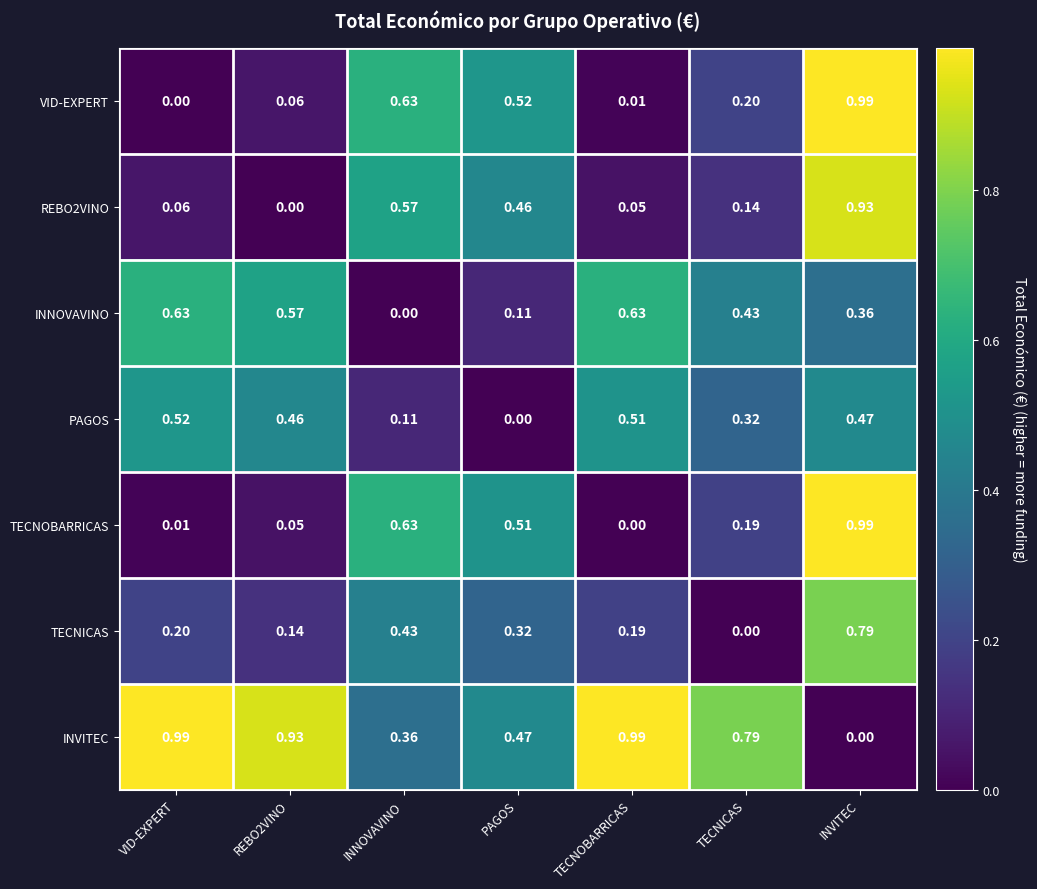

At which category is the sum across all series the highest?

INVITEC